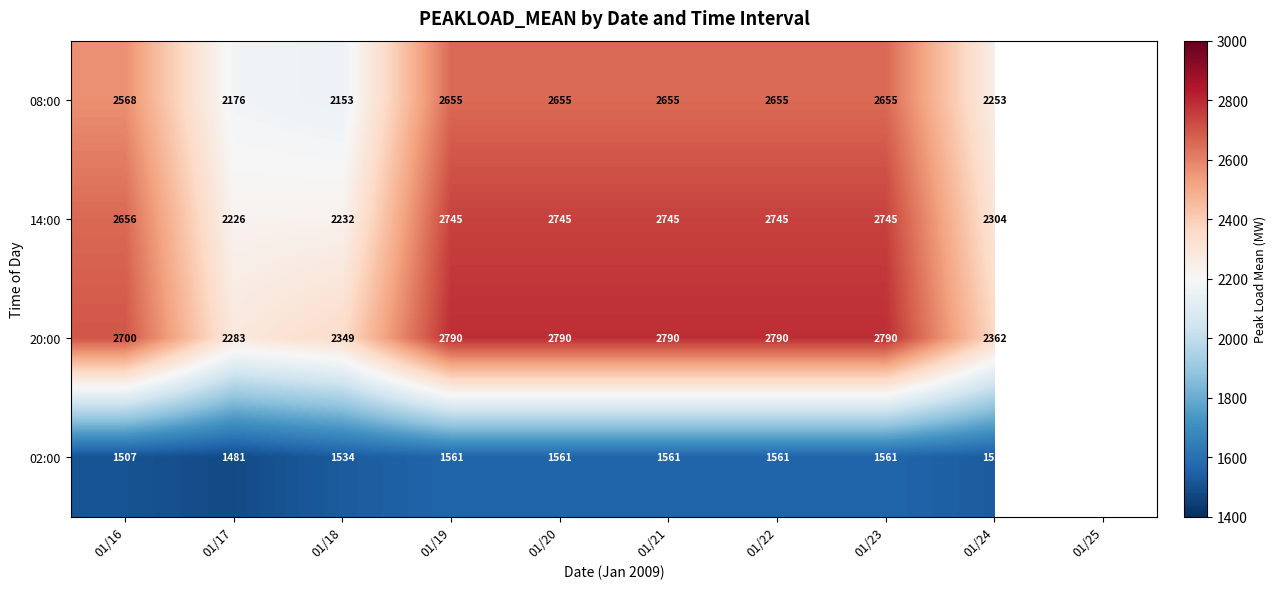

What is the sum of the 14:00 values at 01/19 and 01/21?

5490